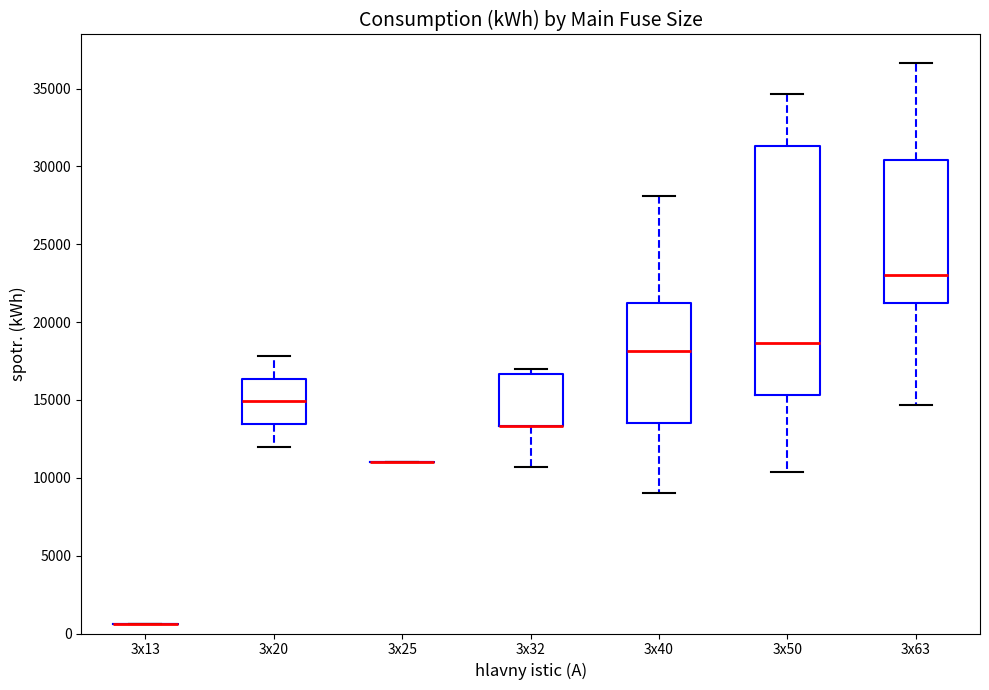

Reading left to right, transcribe this box plot: for each box, give where its median line is, the range the box spans, and where its two whiskers end, as read against the y-axis. The values are not printed on the chart, so give them approximately, as read against the axis.

3x13: box collapsed to a line at 500, whiskers 500 to 500
3x20: median 15000, box 13500 to 16500, whiskers 12000 to 18000
3x25: box collapsed to a line at 11000, whiskers 11000 to 11000
3x32: median 13500 (drawn on the box's lower edge), box 13500 to 16500, whiskers 10500 to 17000
3x40: median 18000, box 13500 to 21000, whiskers 9000 to 28000
3x50: median 18500, box 15500 to 31500, whiskers 10500 to 34500
3x63: median 23000, box 21000 to 30500, whiskers 14500 to 36500